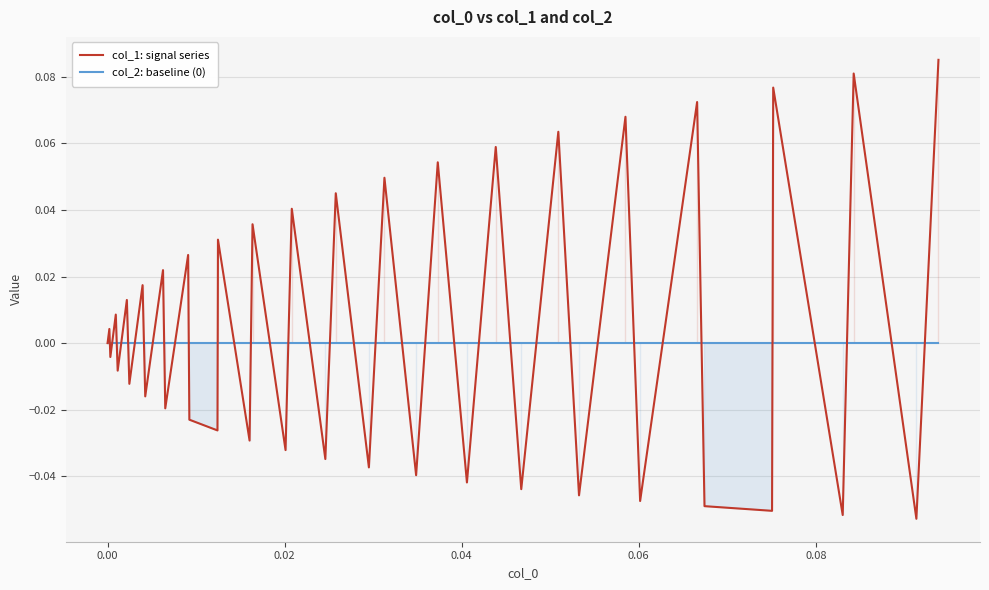

Reading right to left, list all the values displayed in this chart.

col_1: signal series: 0.1	-0.1	0.1	-0.1	0.1	-0.1	-0.0	0.1	-0.0	0.1	-0.0	0.1	-0.0	0.1	-0.0	0.1	-0.0	0.0	-0.0	0.0	-0.0	0.0	-0.0	0.0	-0.0	0.0	-0.0	-0.0	0.0	-0.0	0.0	-0.0	0.0	-0.0	0.0	-0.0	0.0	-0.0	0.0	0.0
col_2: baseline (0): 0.0	0.0	0.0	0.0	0.0	0.0	0.0	0.0	0.0	0.0	0.0	0.0	0.0	0.0	0.0	0.0	0.0	0.0	0.0	0.0	0.0	0.0	0.0	0.0	0.0	0.0	0.0	0.0	0.0	0.0	0.0	0.0	0.0	0.0	0.0	0.0	0.0	0.0	0.0	0.0